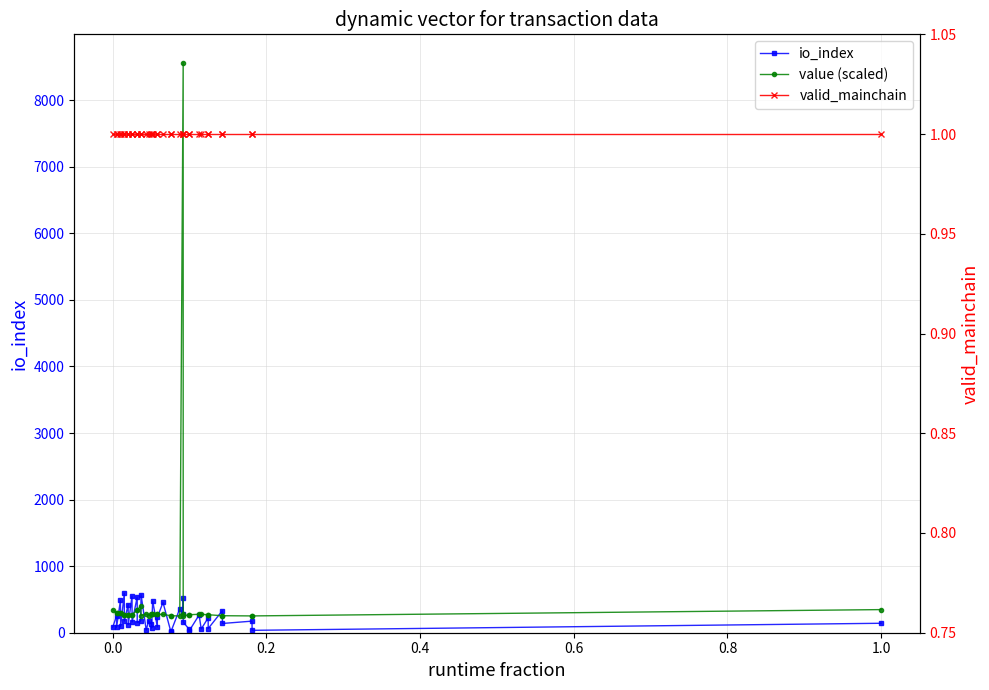

What are all the series names shown in the legend?

io_index, value (scaled), valid_mainchain